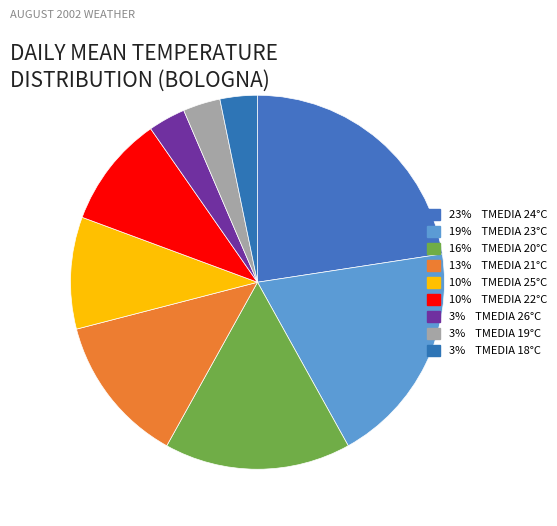

How many segments does this pie chart have?

9